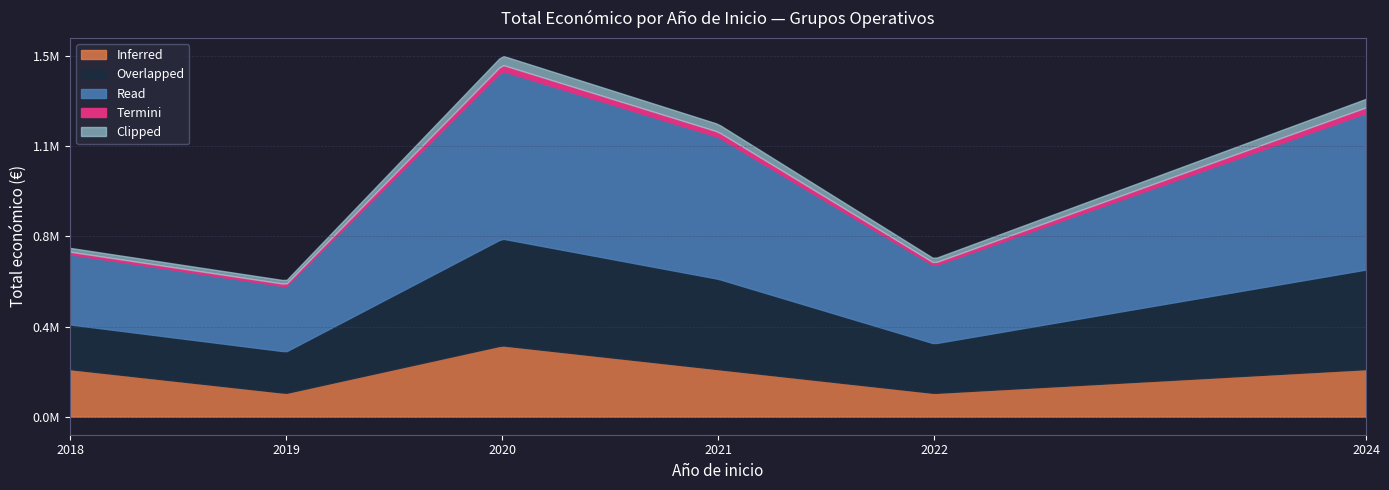

Does the chart have visible grid lines?

Yes